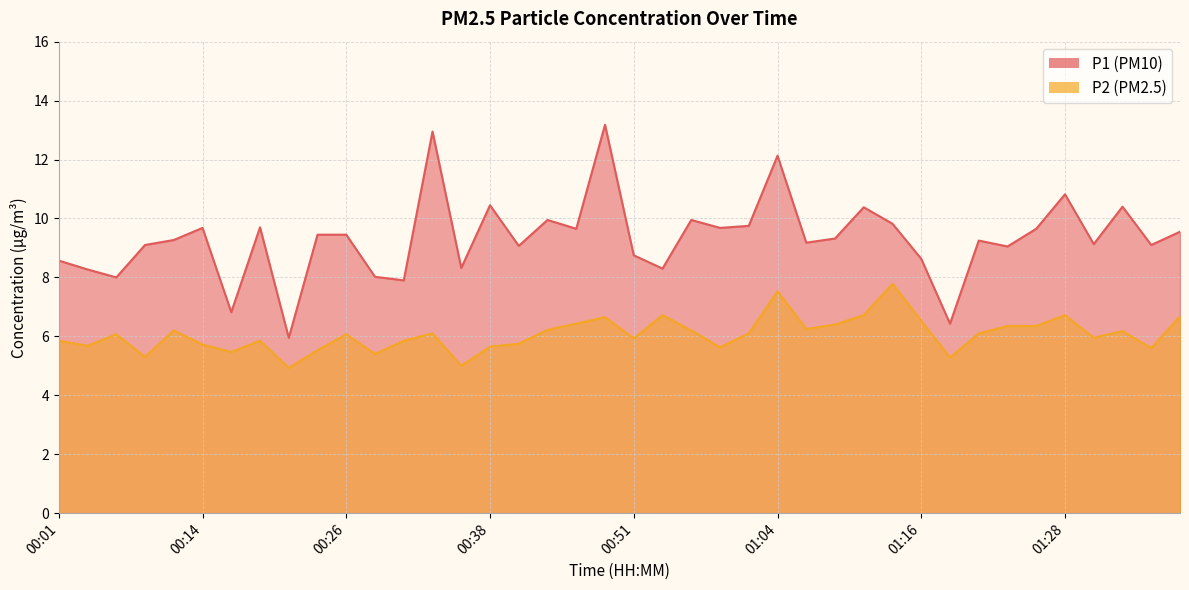

At which label is P1 closest to 9?

01:24